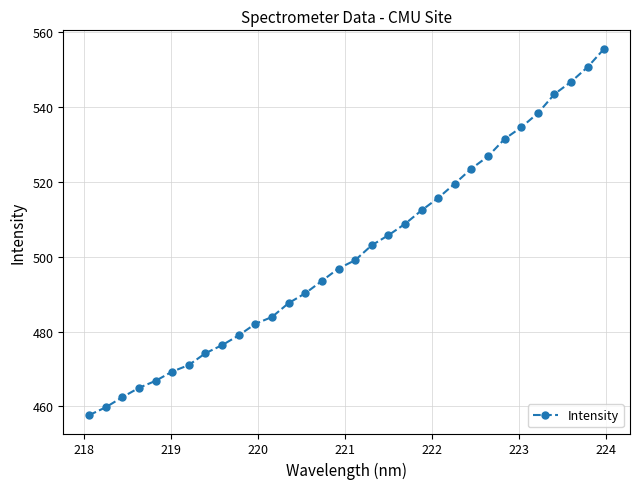

How many lines are shown in the chart?

1